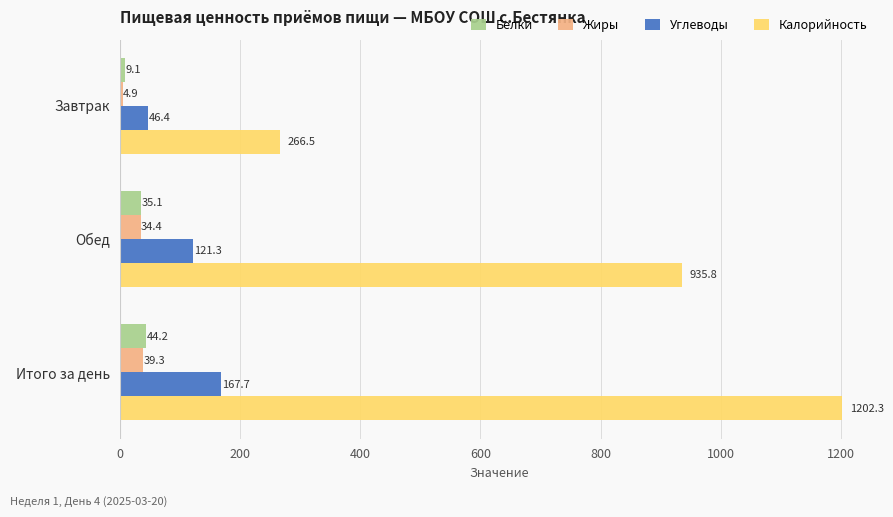

Rank the categories by Углеводы value from highest to lowest.

Итого за день, Обед, Завтрак